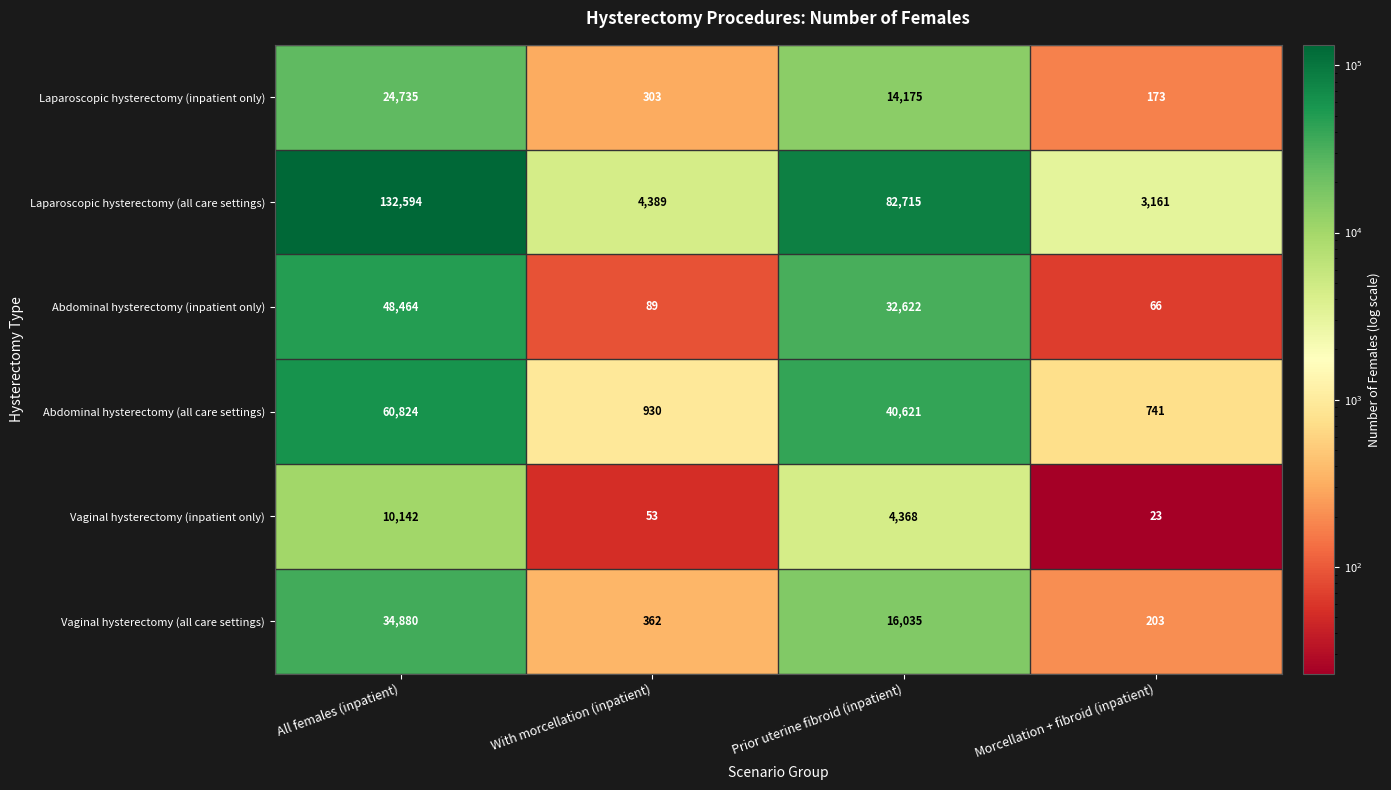

At how many categories does at least one series exceed 78415?

2